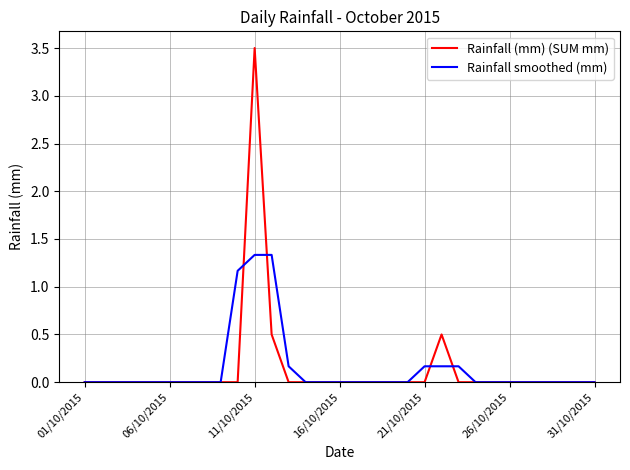

Which series has the largest range (max minus min)?

Rainfall (mm) (SUM mm)